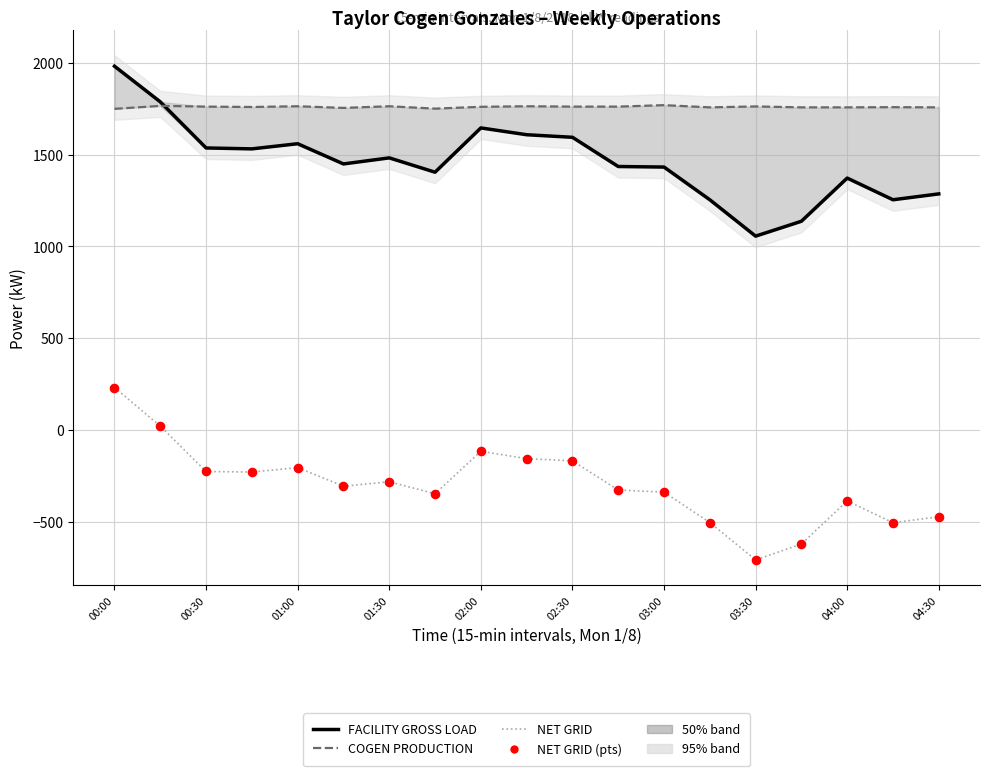

Which series reaches the minimum Y coordinate?

NET GRID AFTER ALL GENERATION